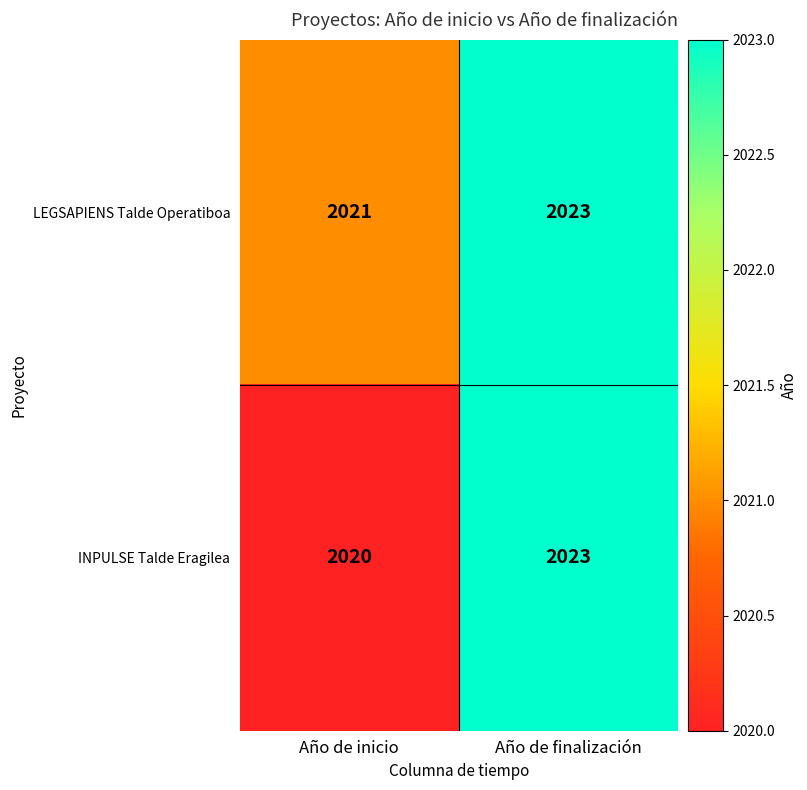

Which series changed the most between Año de inicio and Año de finalización?

INPULSE Talde Eragilea